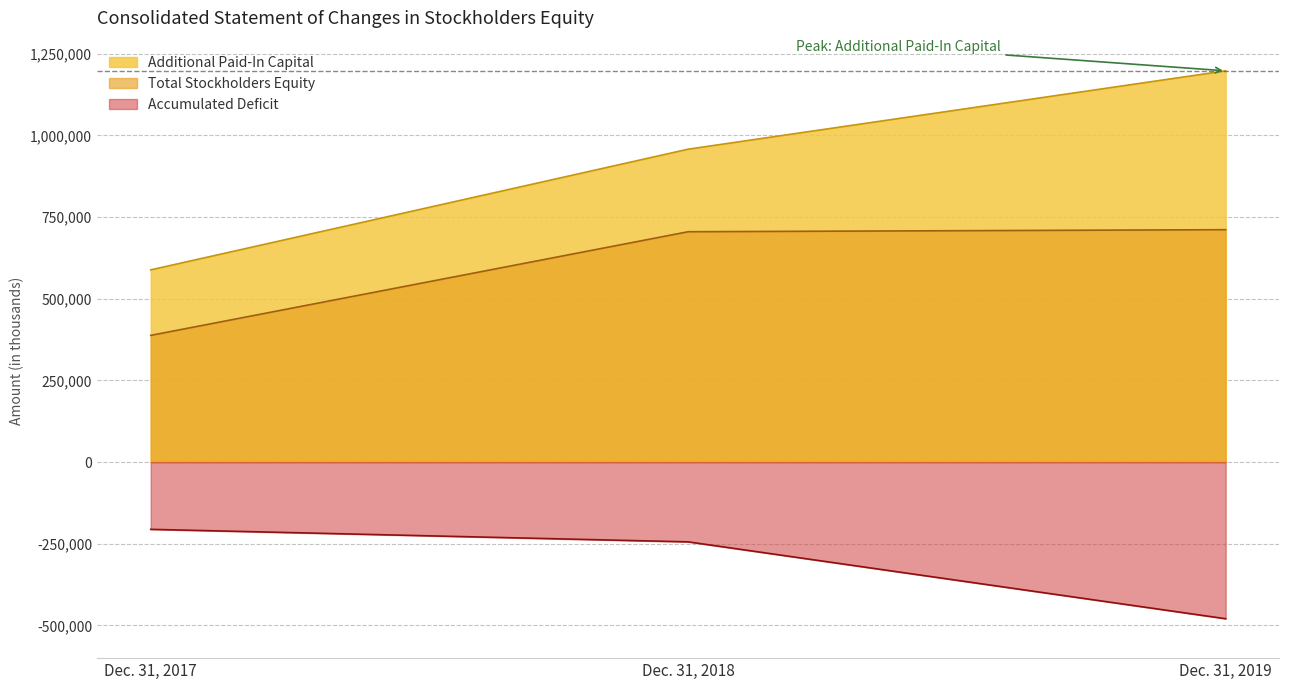

What is the total value across all series at Dec. 31, 2017?

770285